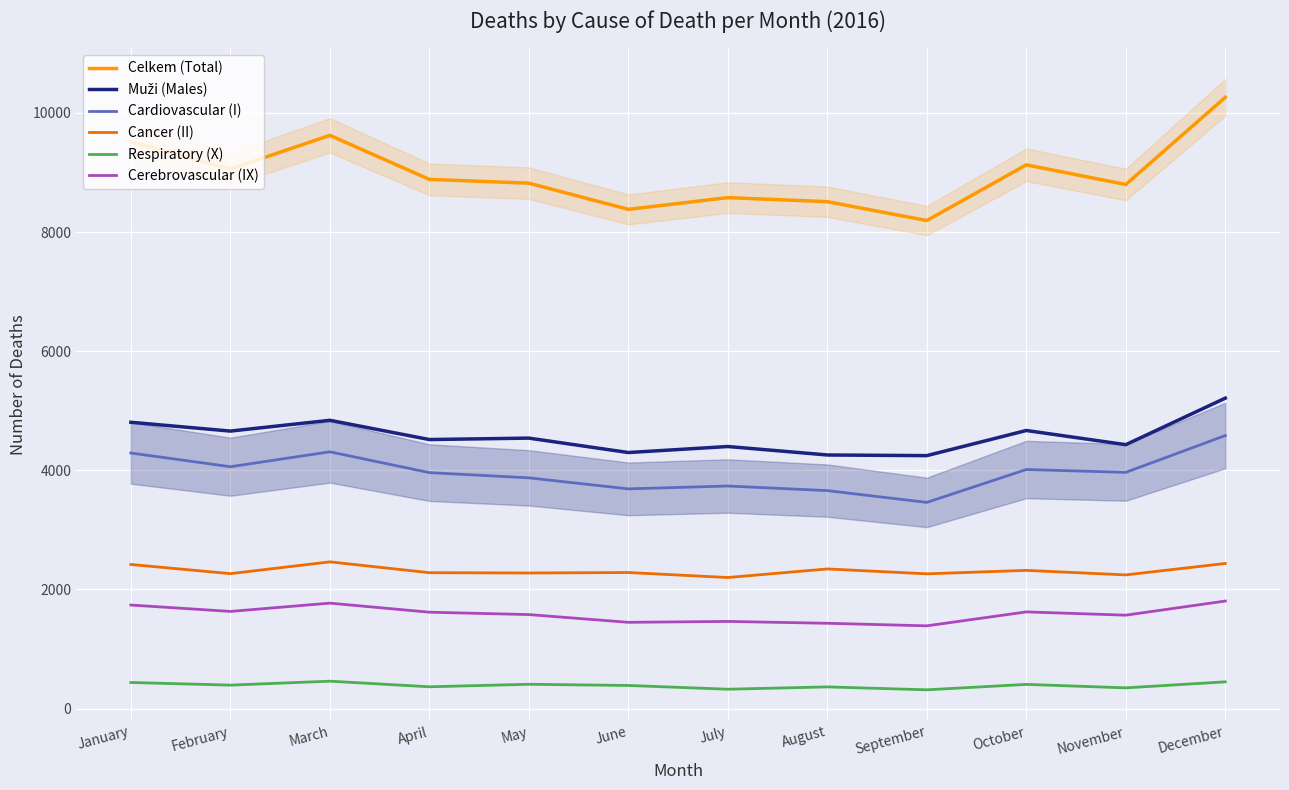

List the series in order of their peak value, lowest first.

Respiratory (X), Cerebrovascular (IX), Cancer (II), Cardiovascular (I), Muži (Males), Celkem (Total)